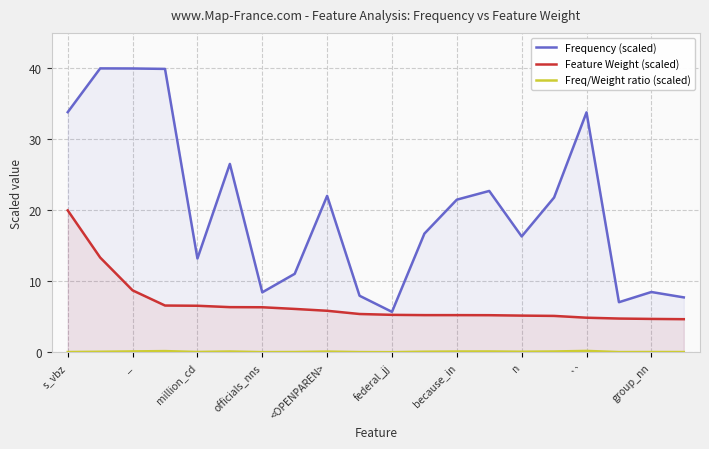

The Freq/Weight ratio (scaled) series shows 0.0 at 19. True or false?

True